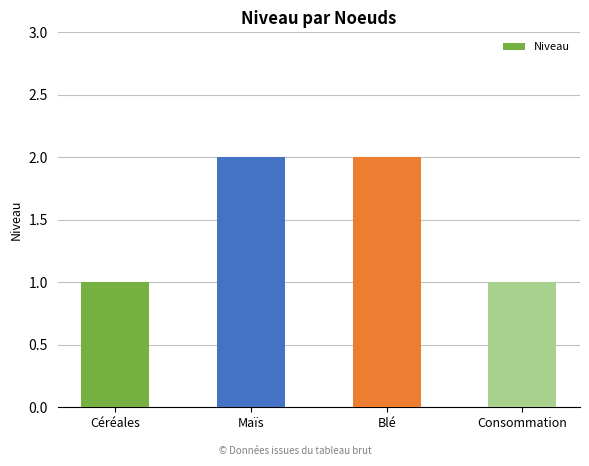

Are the bars grouped side by side (vs. stacked)?

No